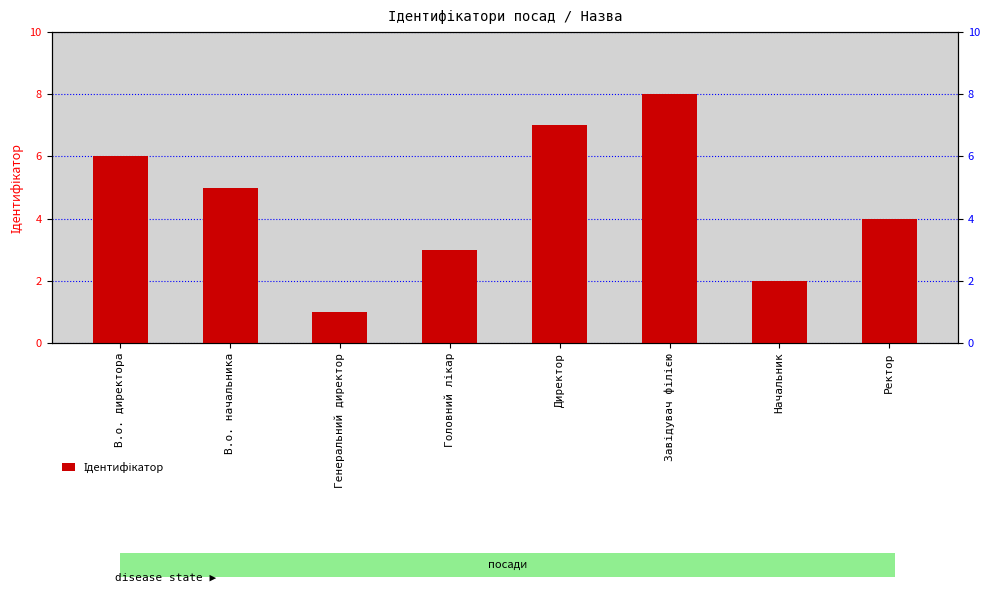

Which category has the highest value across all series?

Завідувач філією